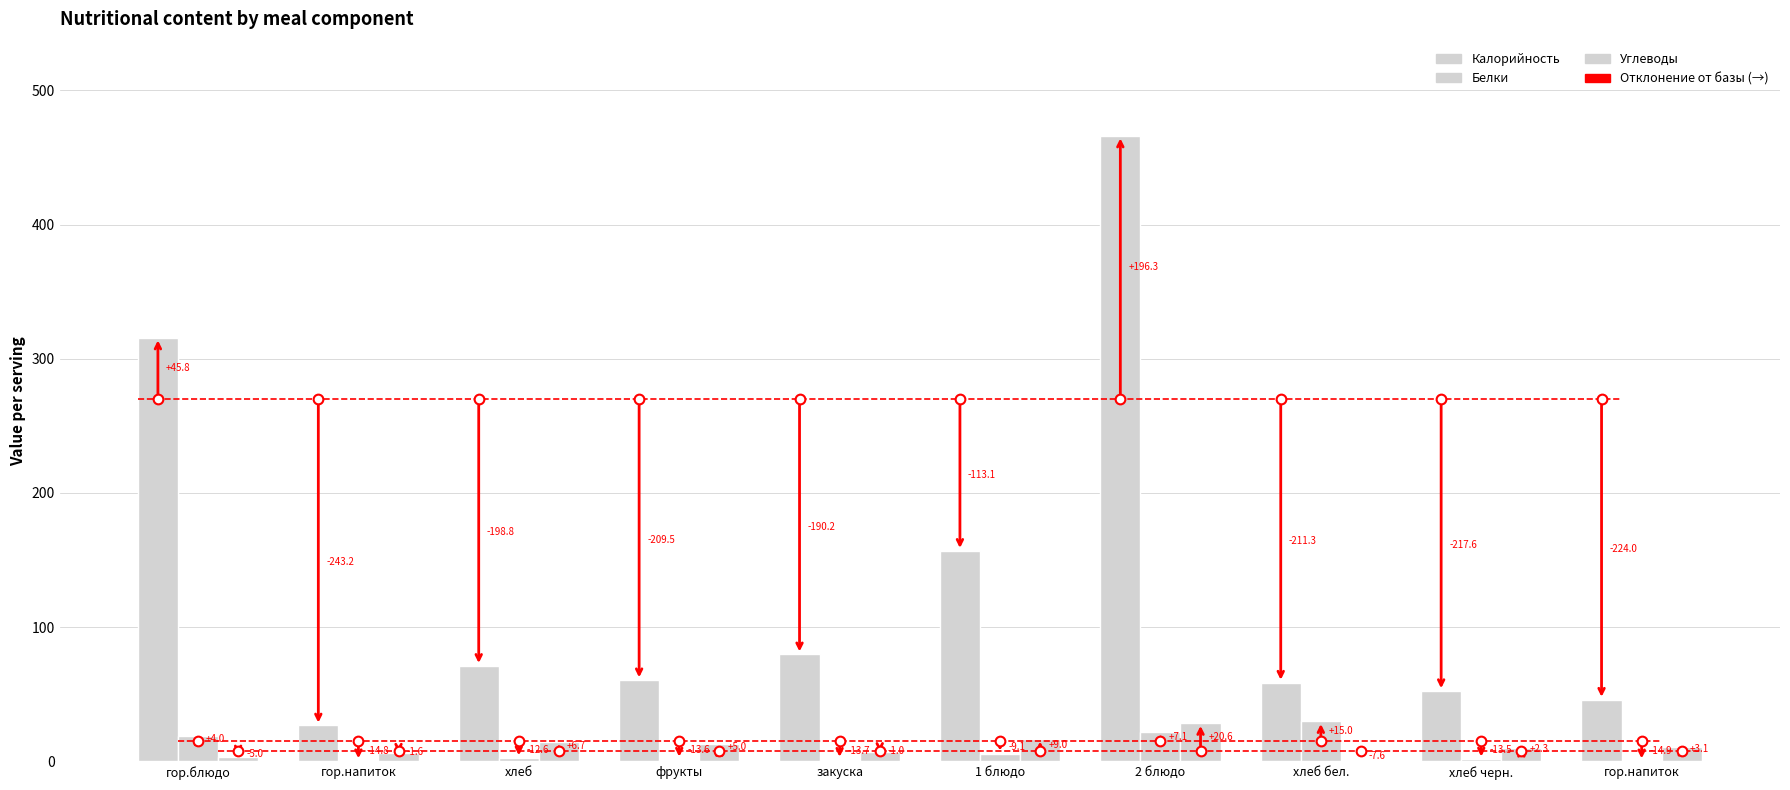

Does the chart contain stacked bars?

No